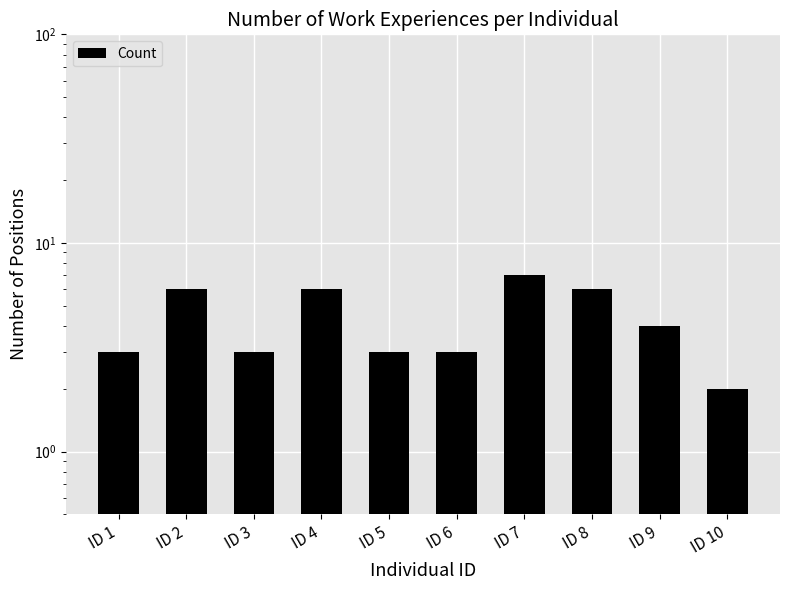

Are the bars horizontal?

No